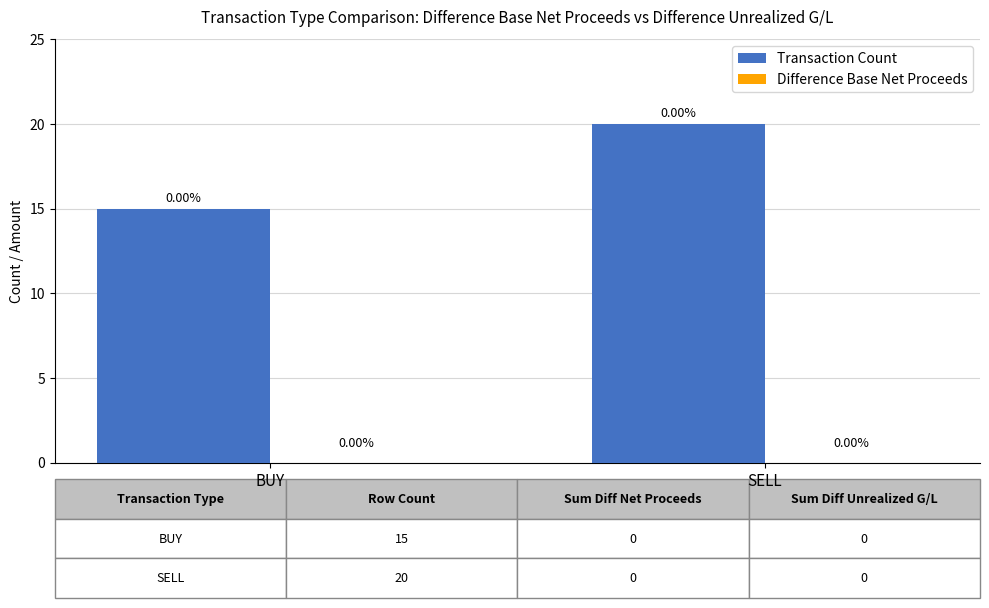

Does the chart contain any negative values?

No